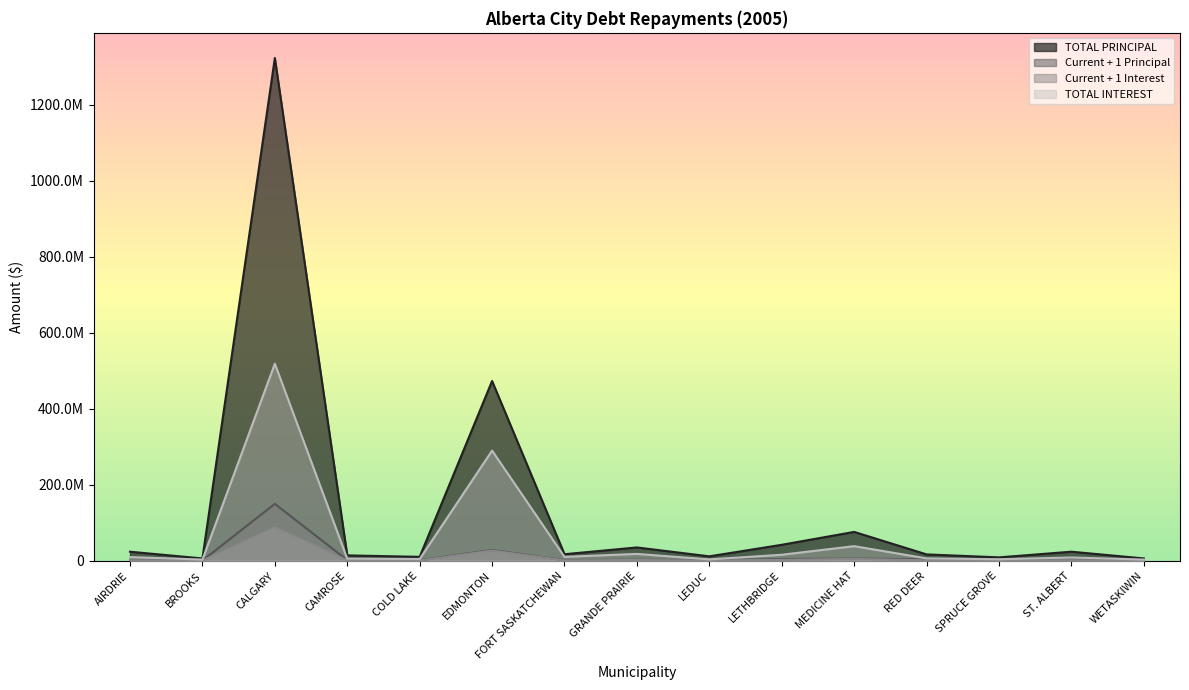

At which category is the sum across all series the highest?

CALGARY